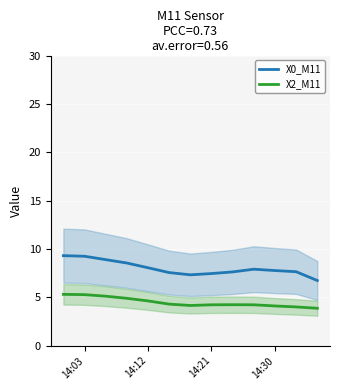

The value of X2_M11 at 14:12 is 3.2. True or false?

False